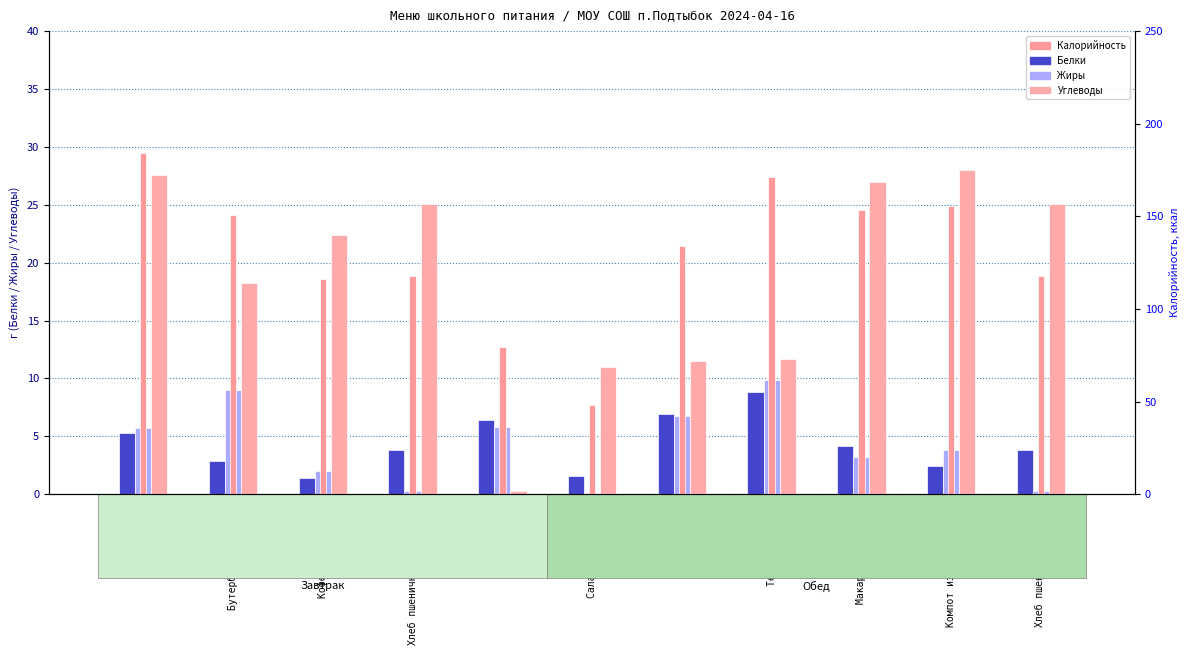

The Жиры series shows 9.8 at Тефтели мясные. True or false?

True